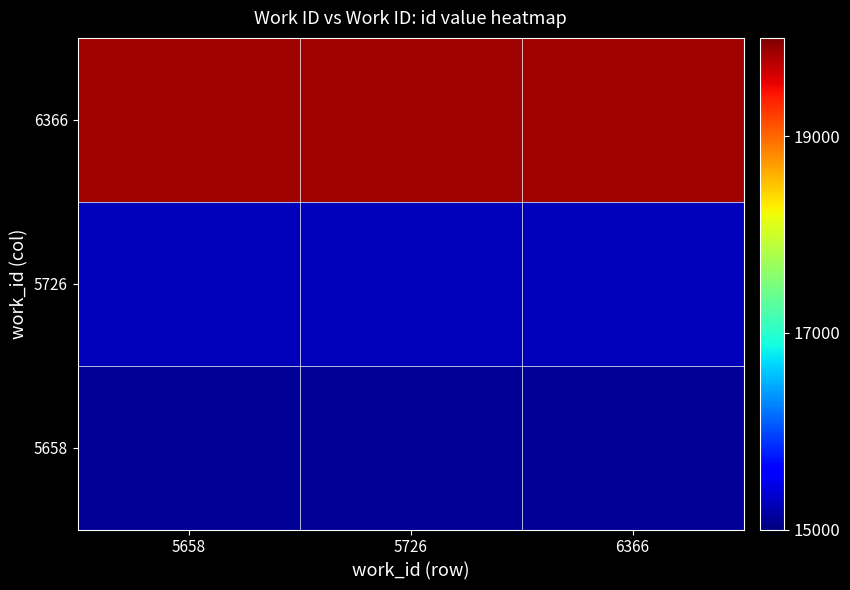

What is the total value across all series at 5658?

50235